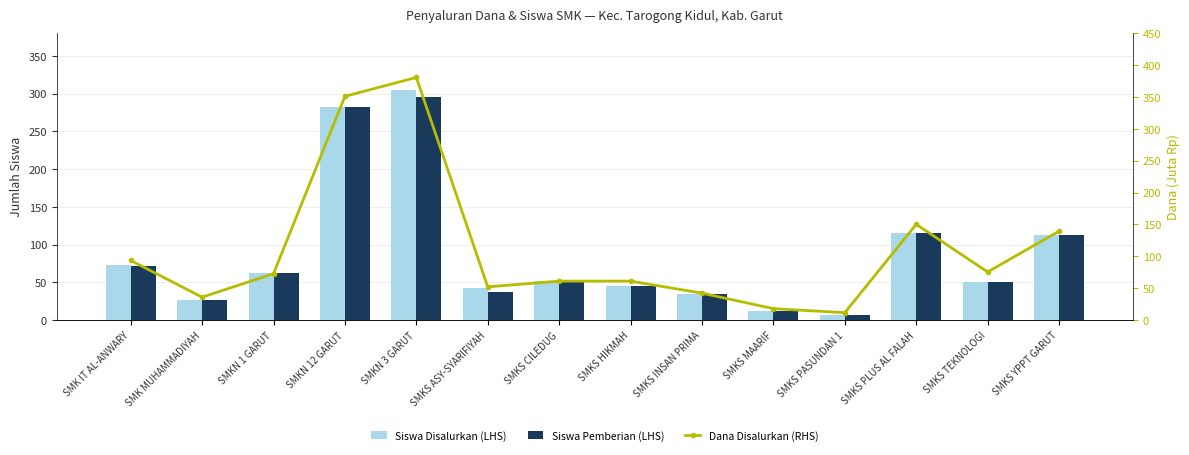

Rank the series by their maximum value, from lowest to highest.

Siswa Pemberian (LHS), Siswa Disalurkan (LHS), Dana Disalurkan (RHS)